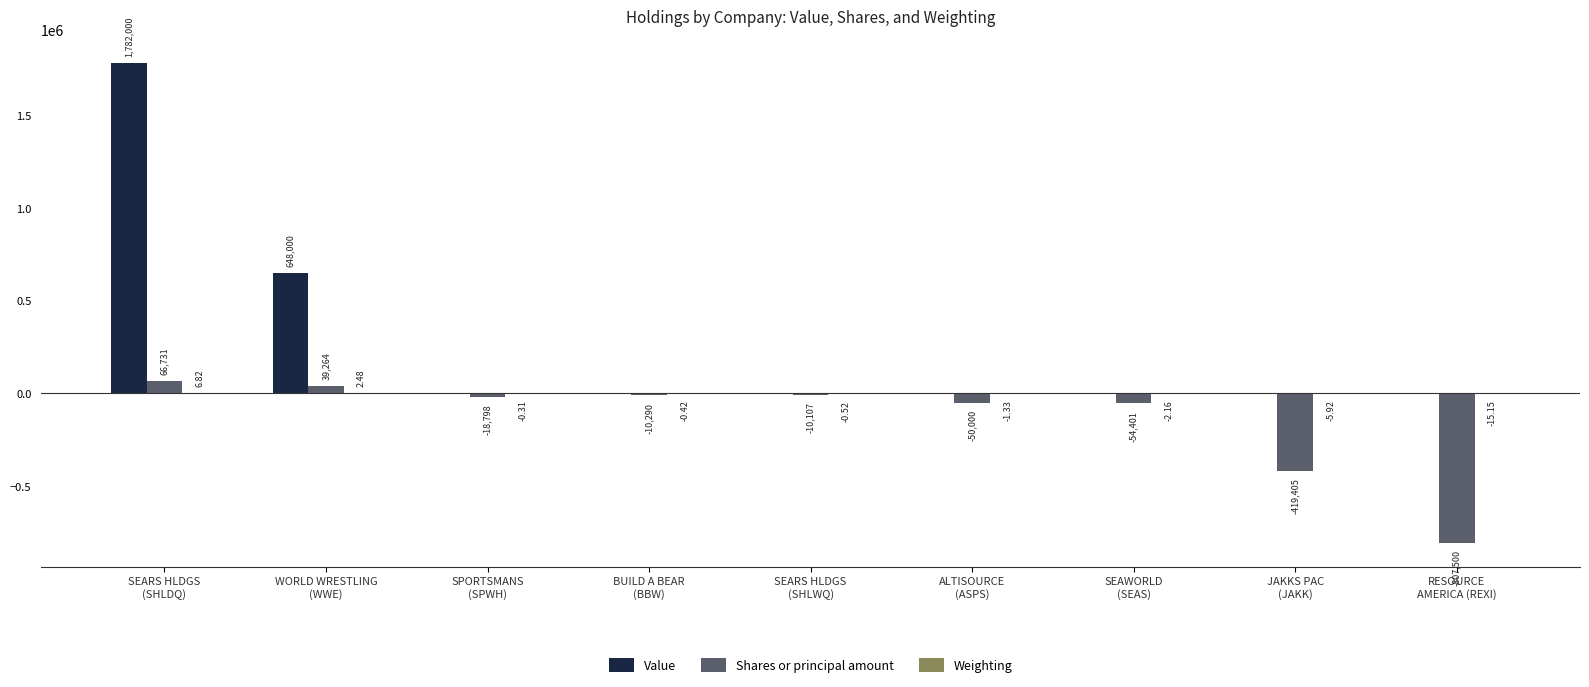

How many distinct data groups are displayed?

3